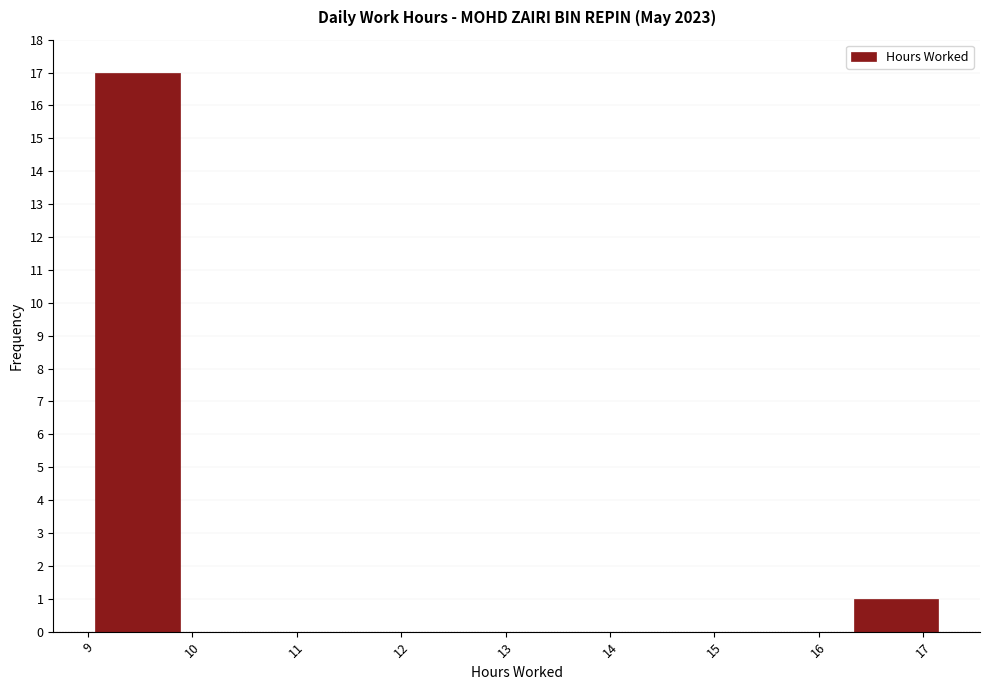

What is the height of the bar covering 9.1 to 9.9 on the x-axis? Neither the bar edges nor the heights are printed on the chart, so give them approximately, as read against the axes.

17